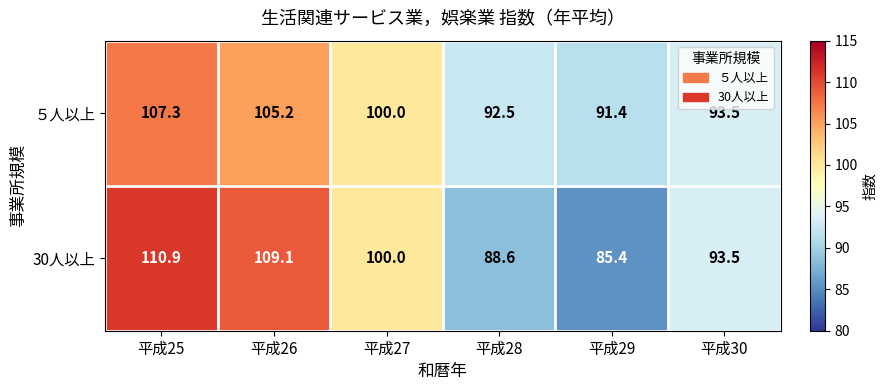

At 平成29, list the series in order from smallest to largest.

30人以上, ５人以上